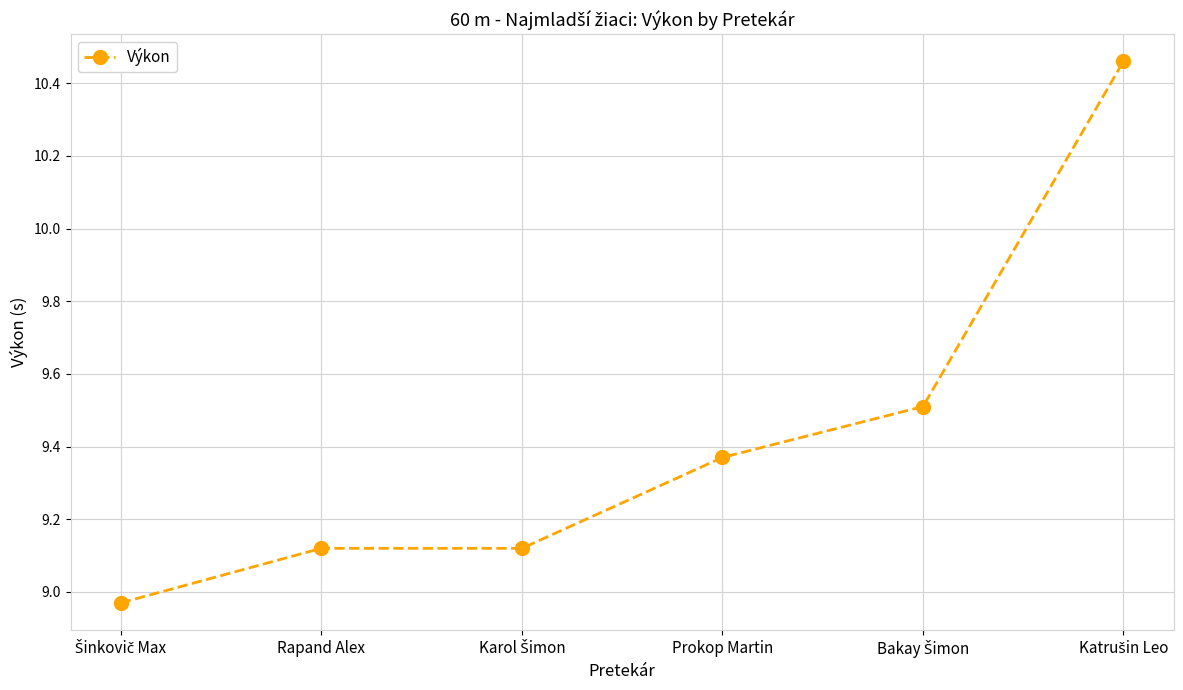

Where does the data first go above 9?

Rapand Alex